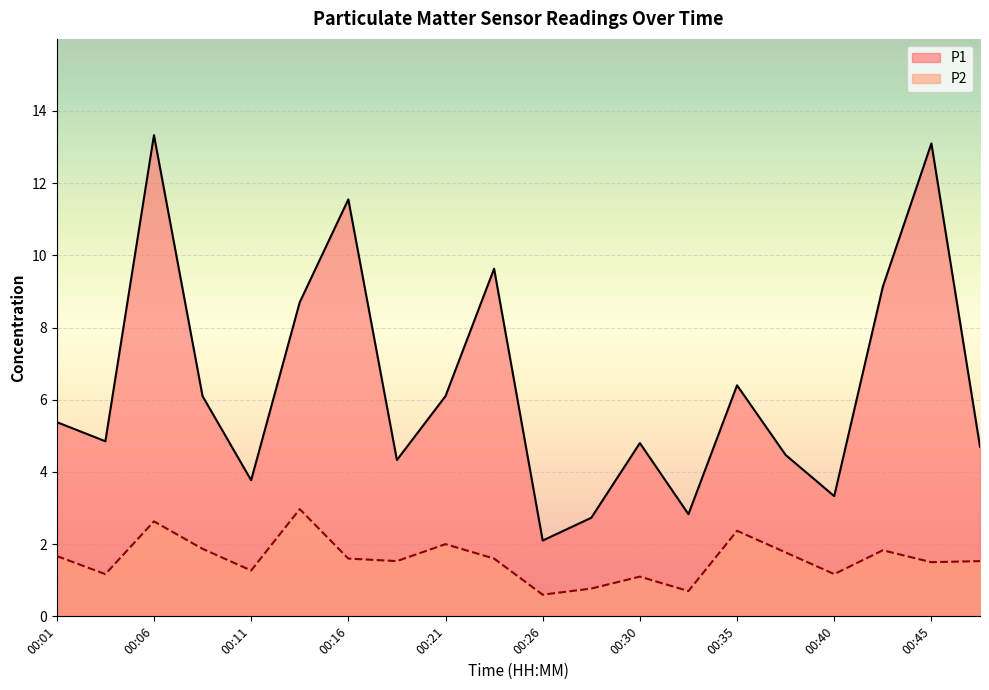

Read the P2 value at 00:18.

1.5